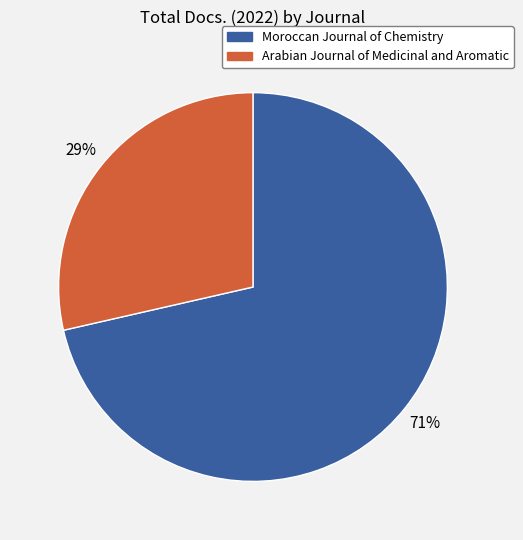

Between Arabian Journal of Medicinal and Aromatic and Moroccan Journal of Chemistry, which is larger?

Moroccan Journal of Chemistry